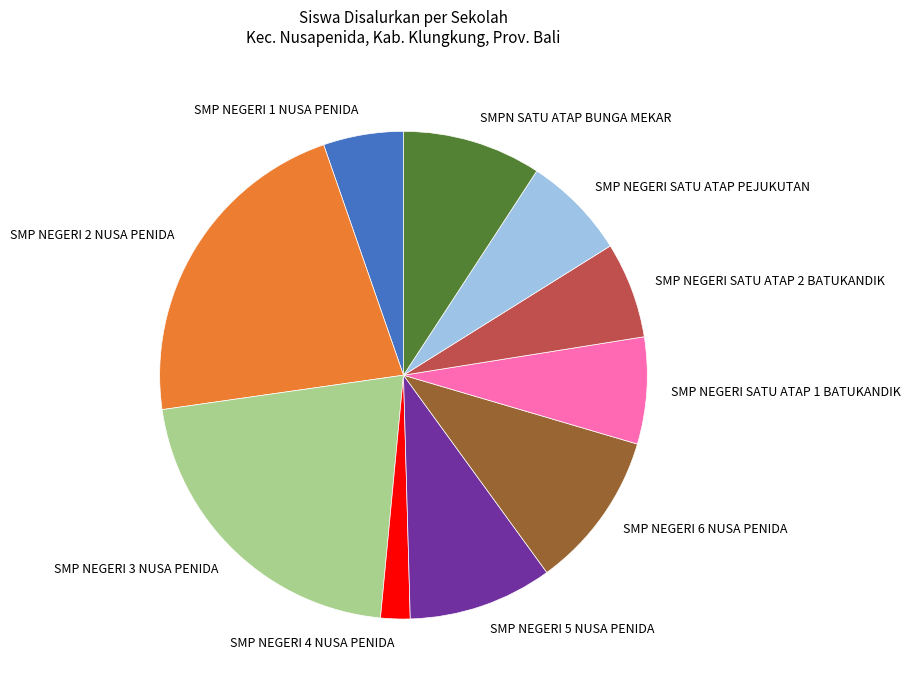

Which slice is the smallest?

SMP NEGERI 4 NUSA PENIDA